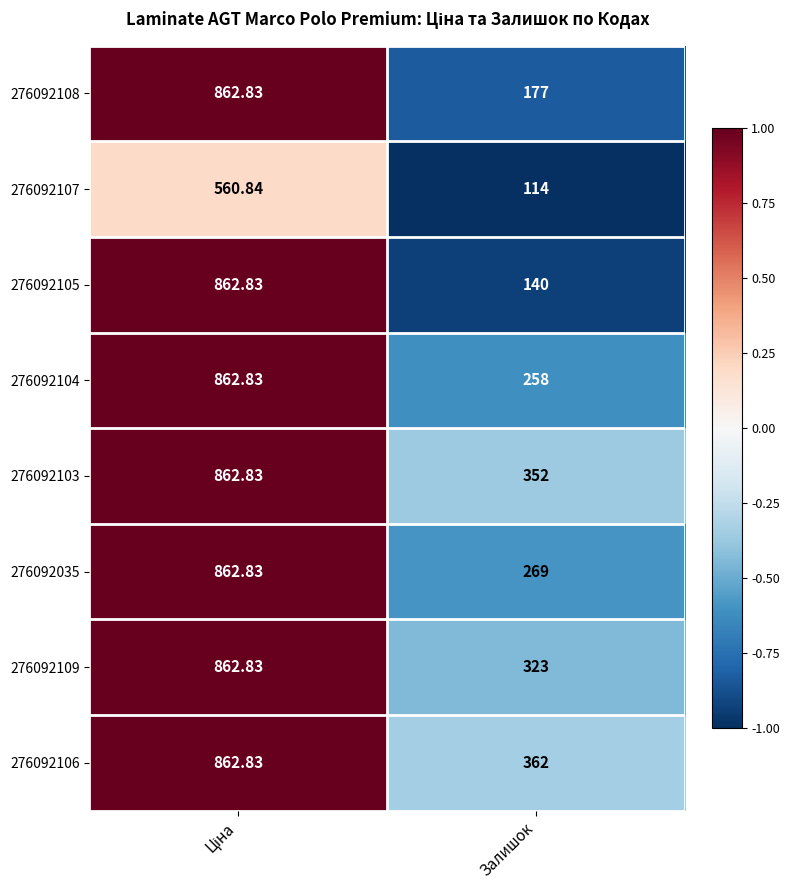

Which series has the largest range (max minus min)?

276092105